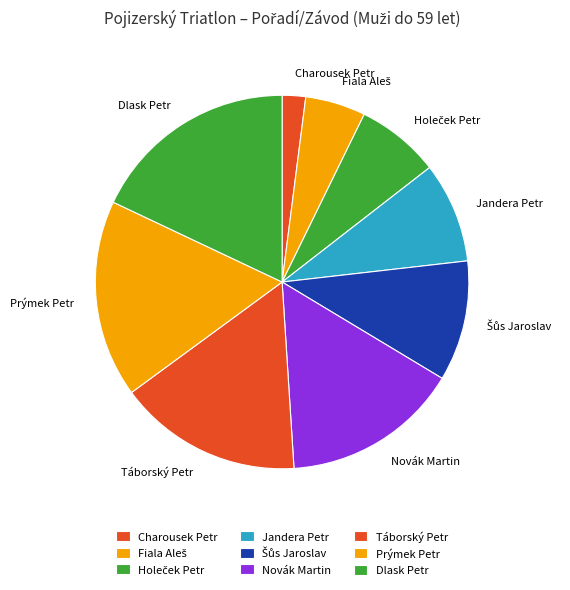

Which slice is the largest?

Dlask Petr